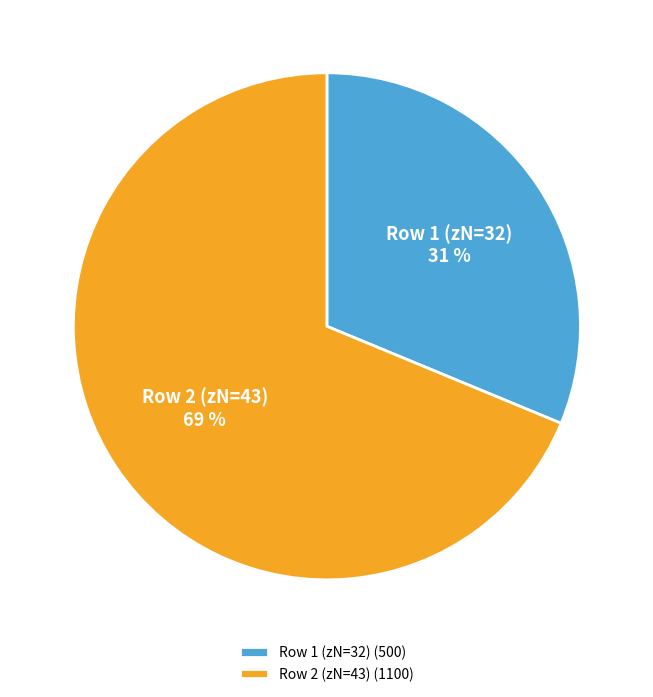

Count the number of slices in the pie.

2